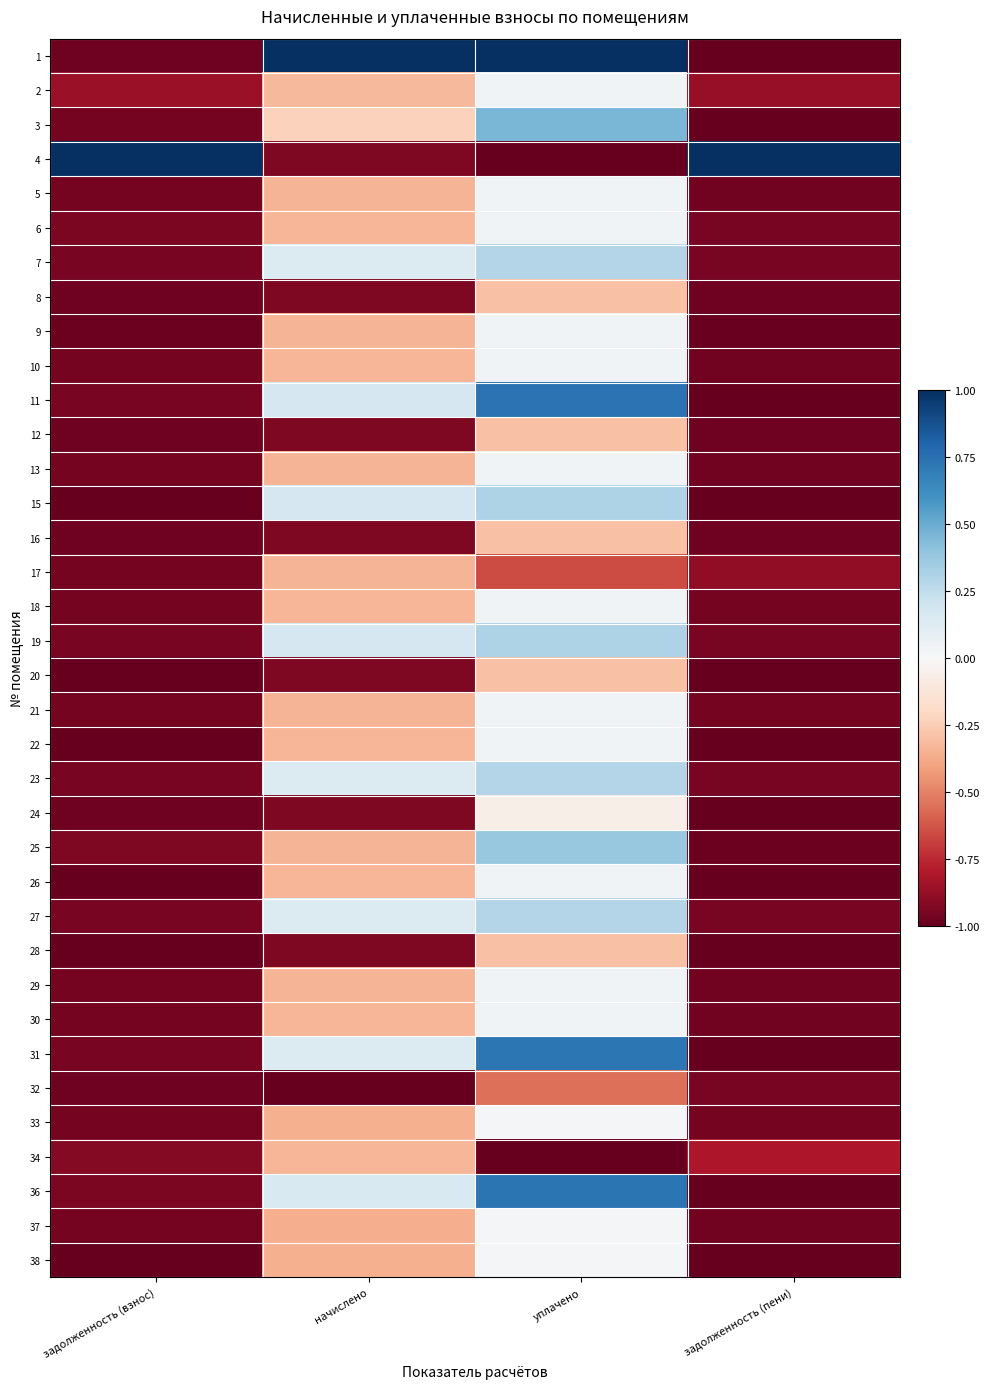

Reading left to right, list all the values displayed in this chart.

1: задолженность (взнос)=-1.0	начислено=1.0	уплачено=1.0	задолженность (пени)=-1.0
2: задолженность (взнос)=-0.9	начислено=-0.3	уплачено=0.0	задолженность (пени)=-0.9
3: задолженность (взнос)=-1.0	начислено=-0.2	уплачено=0.5	задолженность (пени)=-1.0
4: задолженность (взнос)=1.0	начислено=-0.9	уплачено=-1.0	задолженность (пени)=1.0
5: задолженность (взнос)=-1.0	начислено=-0.3	уплачено=0.0	задолженность (пени)=-1.0
6: задолженность (взнос)=-0.9	начислено=-0.3	уплачено=0.0	задолженность (пени)=-0.9
7: задолженность (взнос)=-0.9	начислено=0.1	уплачено=0.3	задолженность (пени)=-1.0
8: задолженность (взнос)=-1.0	начислено=-0.9	уплачено=-0.3	задолженность (пени)=-1.0
9: задолженность (взнос)=-1.0	начислено=-0.3	уплачено=0.0	задолженность (пени)=-1.0
10: задолженность (взнос)=-1.0	начислено=-0.3	уплачено=0.0	задолженность (пени)=-1.0
11: задолженность (взнос)=-0.9	начислено=0.2	уплачено=0.7	задолженность (пени)=-1.0
12: задолженность (взнос)=-1.0	начислено=-0.9	уплачено=-0.3	задолженность (пени)=-1.0
13: задолженность (взнос)=-1.0	начислено=-0.3	уплачено=0.0	задолженность (пени)=-1.0
15: задолженность (взнос)=-1.0	начислено=0.2	уплачено=0.3	задолженность (пени)=-1.0
16: задолженность (взнос)=-1.0	начислено=-0.9	уплачено=-0.3	задолженность (пени)=-1.0
17: задолженность (взнос)=-1.0	начислено=-0.3	уплачено=-0.7	задолженность (пени)=-0.9
18: задолженность (взнос)=-1.0	начислено=-0.3	уплачено=0.0	задолженность (пени)=-1.0
19: задолженность (взнос)=-0.9	начислено=0.2	уплачено=0.3	задолженность (пени)=-0.9
20: задолженность (взнос)=-1.0	начислено=-0.9	уплачено=-0.3	задолженность (пени)=-1.0
21: задолженность (взнос)=-1.0	начислено=-0.3	уплачено=0.0	задолженность (пени)=-1.0
22: задолженность (взнос)=-1.0	начислено=-0.3	уплачено=0.0	задолженность (пени)=-1.0
23: задолженность (взнос)=-0.9	начислено=0.1	уплачено=0.3	задолженность (пени)=-1.0
24: задолженность (взнос)=-1.0	начислено=-0.9	уплачено=-0.1	задолженность (пени)=-1.0
25: задолженность (взнос)=-0.9	начислено=-0.3	уплачено=0.4	задолженность (пени)=-1.0
26: задолженность (взнос)=-1.0	начислено=-0.3	уплачено=0.0	задолженность (пени)=-1.0
27: задолженность (взнос)=-0.9	начислено=0.1	уплачено=0.3	задолженность (пени)=-1.0
28: задолженность (взнос)=-1.0	начислено=-0.9	уплачено=-0.3	задолженность (пени)=-1.0
29: задолженность (взнос)=-1.0	начислено=-0.3	уплачено=0.0	задолженность (пени)=-1.0
30: задолженность (взнос)=-1.0	начислено=-0.3	уплачено=0.0	задолженность (пени)=-1.0
31: задолженность (взнос)=-0.9	начислено=0.1	уплачено=0.7	задолженность (пени)=-1.0
32: задолженность (взнос)=-1.0	начислено=-1.0	уплачено=-0.6	задолженность (пени)=-0.9
33: задолженность (взнос)=-1.0	начислено=-0.4	уплачено=0.0	задолженность (пени)=-1.0
34: задолженность (взнос)=-0.9	начислено=-0.3	уплачено=-1.0	задолженность (пени)=-0.8
36: задолженность (взнос)=-0.9	начислено=0.2	уплачено=0.7	задолженность (пени)=-1.0
37: задолженность (взнос)=-1.0	начислено=-0.4	уплачено=0.0	задолженность (пени)=-1.0
38: задолженность (взнос)=-1.0	начислено=-0.4	уплачено=0.0	задолженность (пени)=-1.0